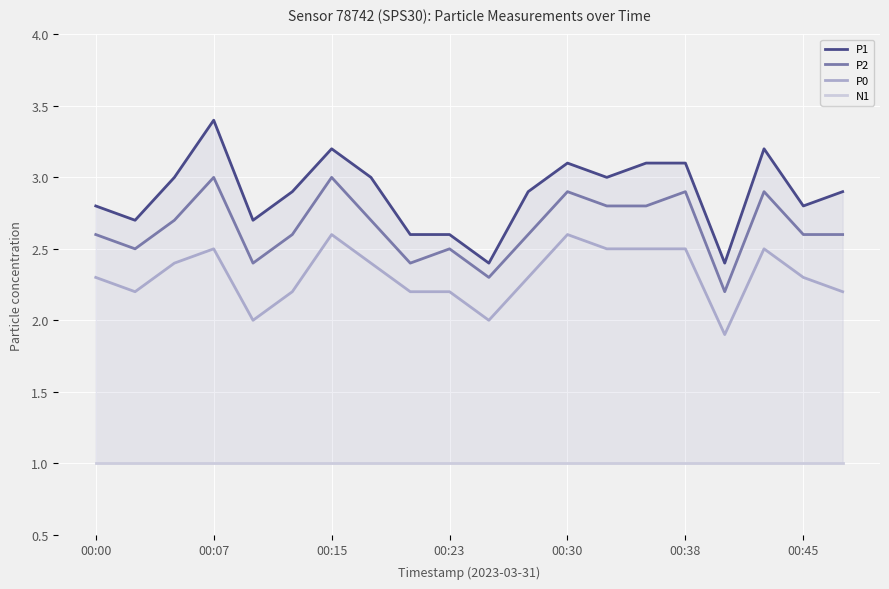

Is the value of P2 at 00:07 greater than the value of P0 at 00:45?

Yes